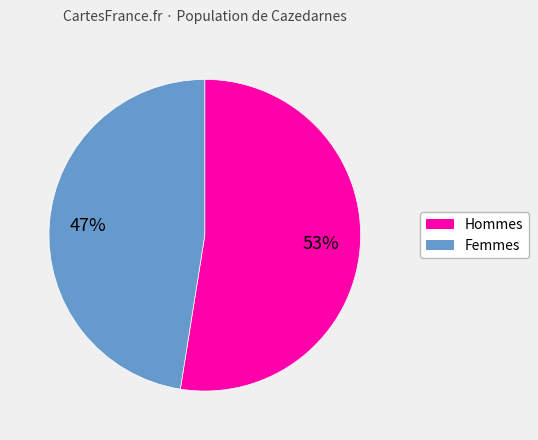

To the nearest percent, what is the average slice percentage?

50%